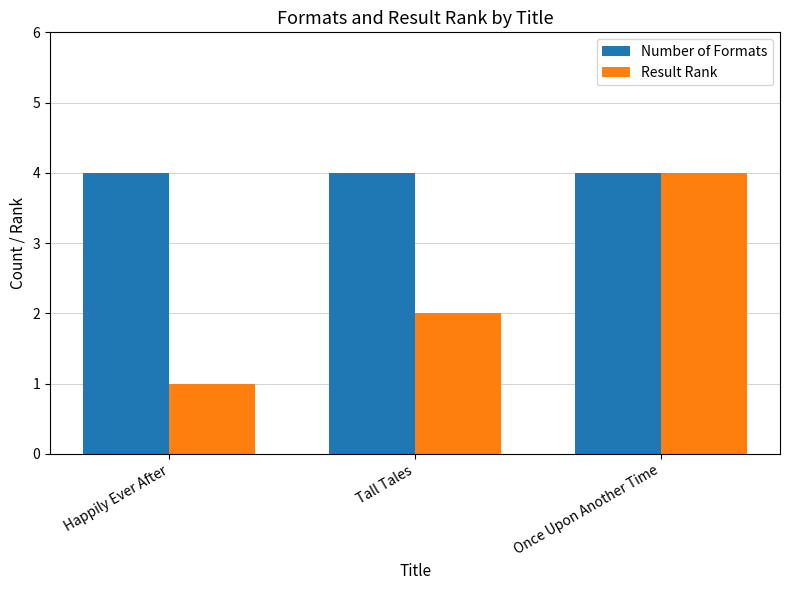

What is the label of the 2nd bar from the left?

Tall Tales